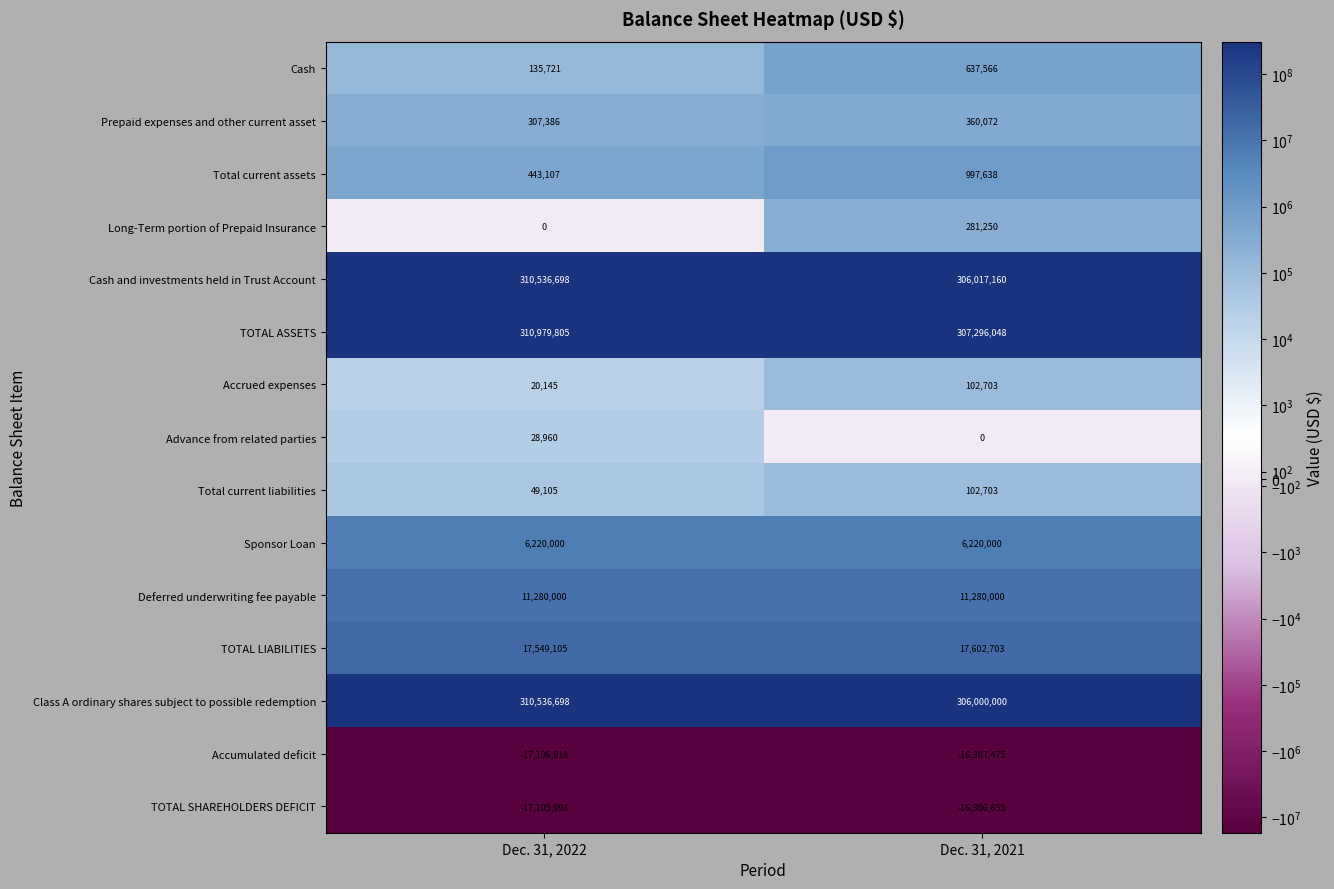

Rank the categories by Total current liabilities value from highest to lowest.

Dec. 31, 2021, Dec. 31, 2022